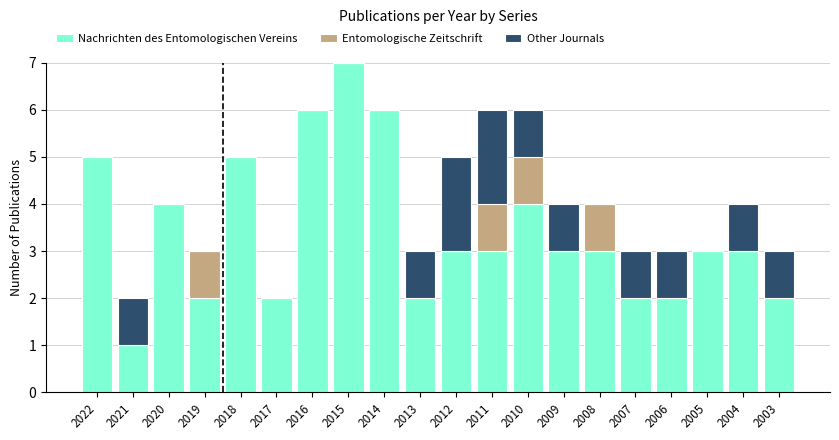

At which category is the sum across all series the highest?

2015